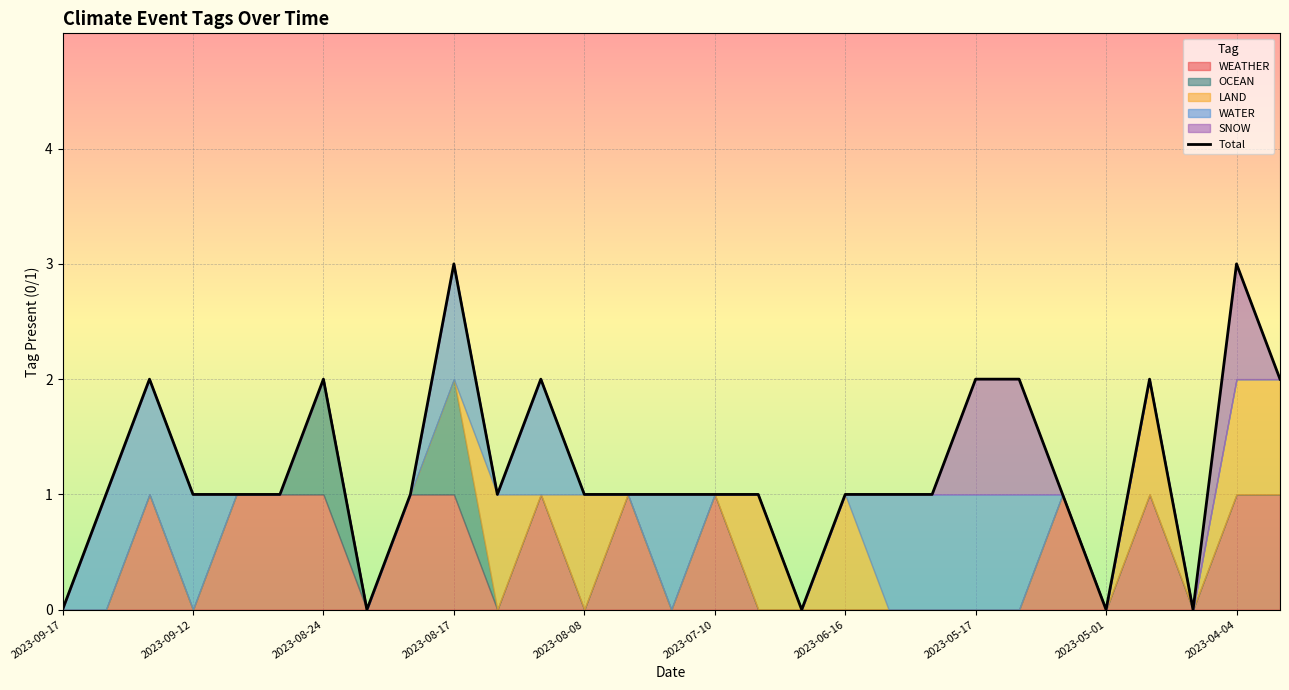

How many data points are above 1?

9